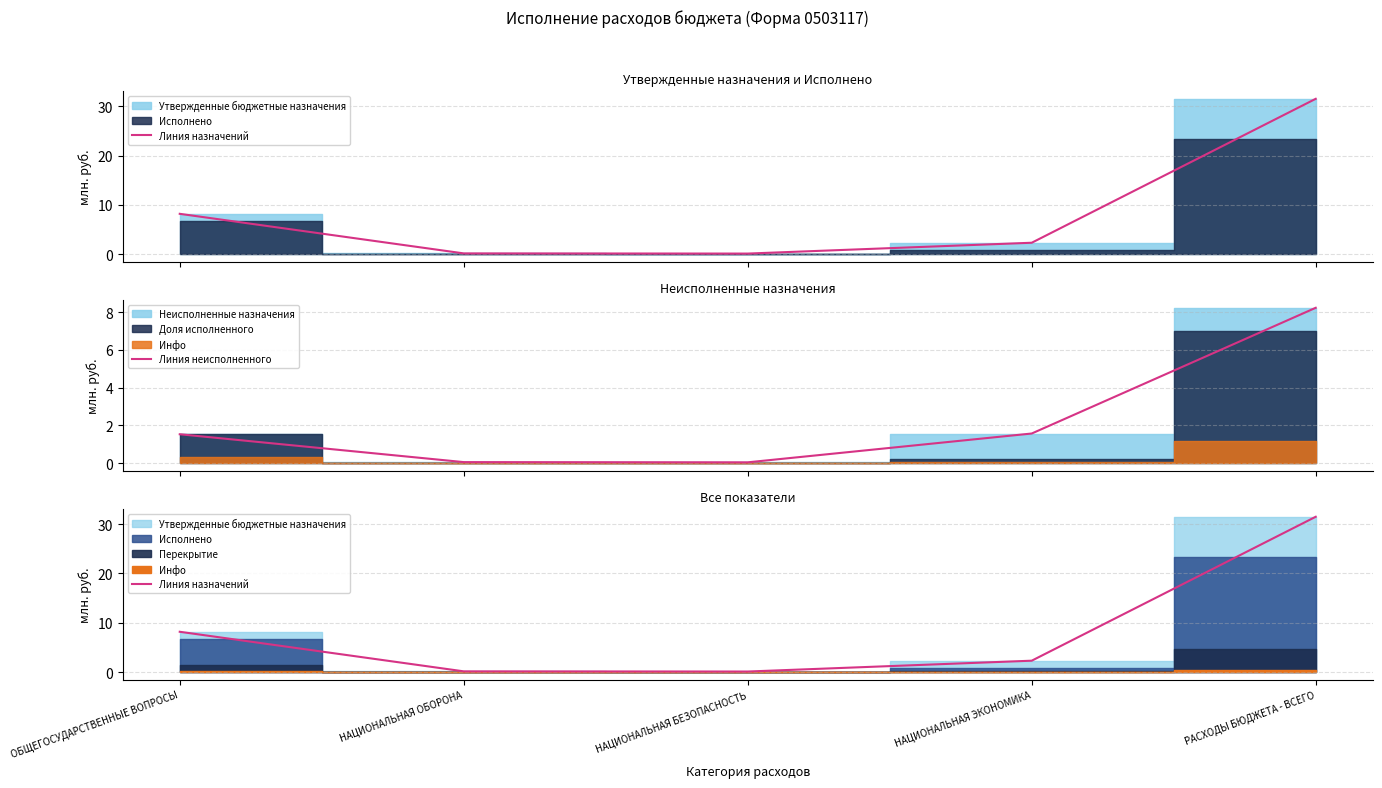

Is this an area chart (filled region under the line)?

No